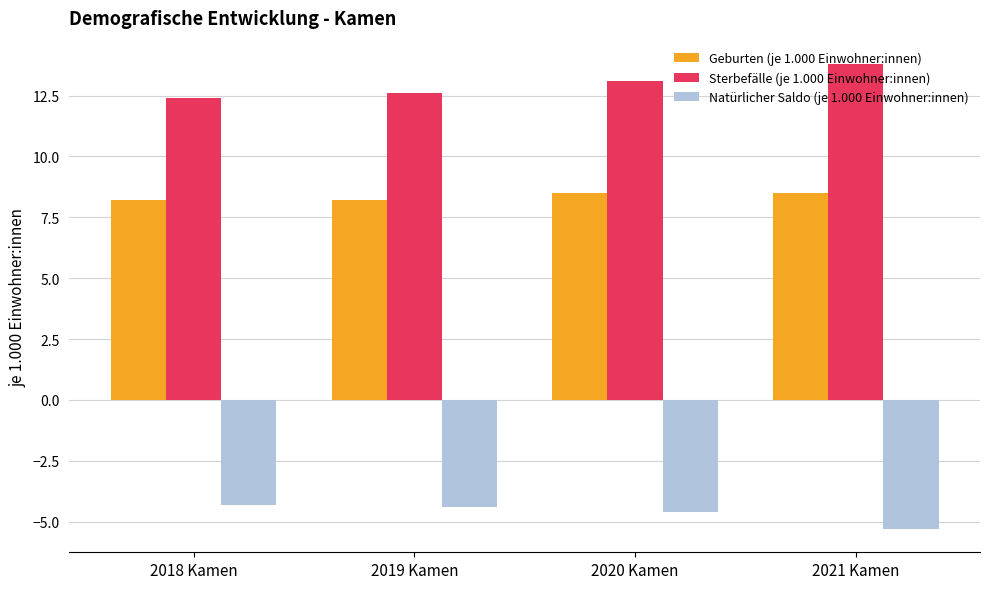

What is the difference between the second highest and minimum values in the Natürlicher Saldo (je 1.000 Einwohner:innen) series?

0.9